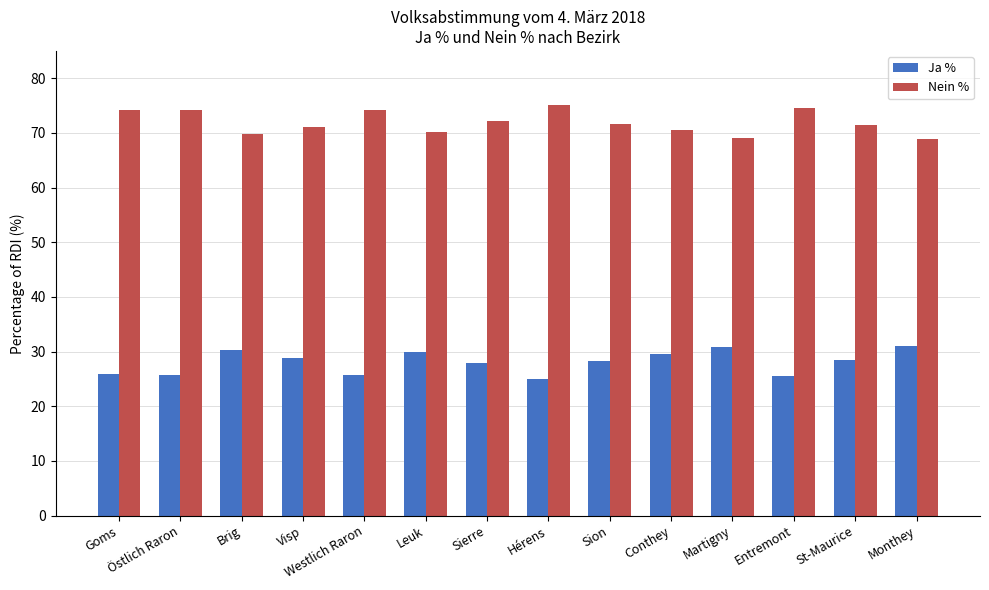

Rank the series at Hérens from highest to lowest value.

Nein %, Ja %